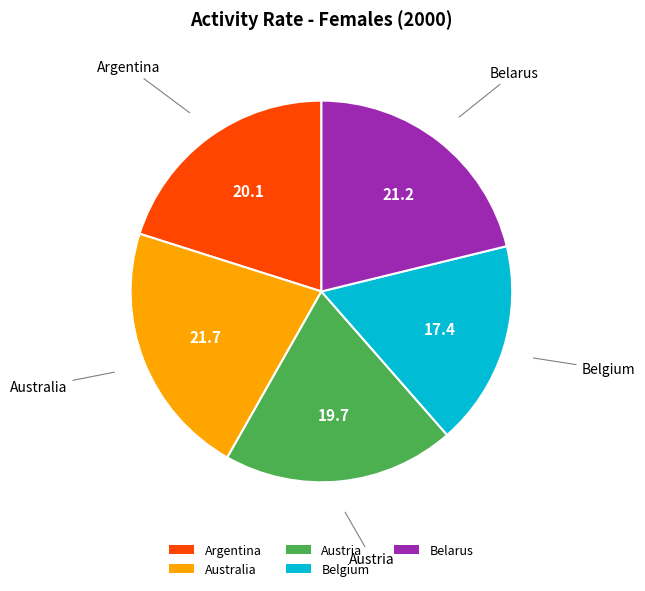

Is there any slice that represents more than half of the pie?

No